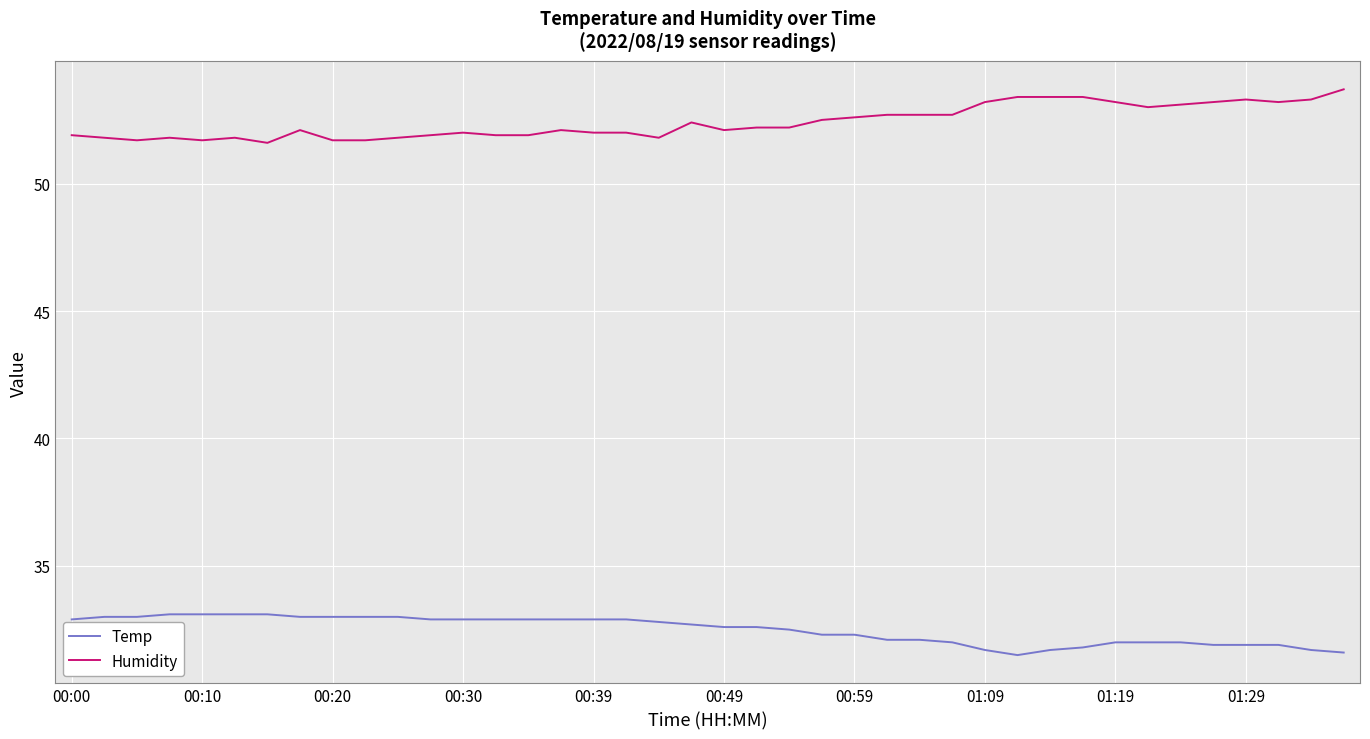

Rank the series by their maximum value, from highest to lowest.

Humidity, Temp